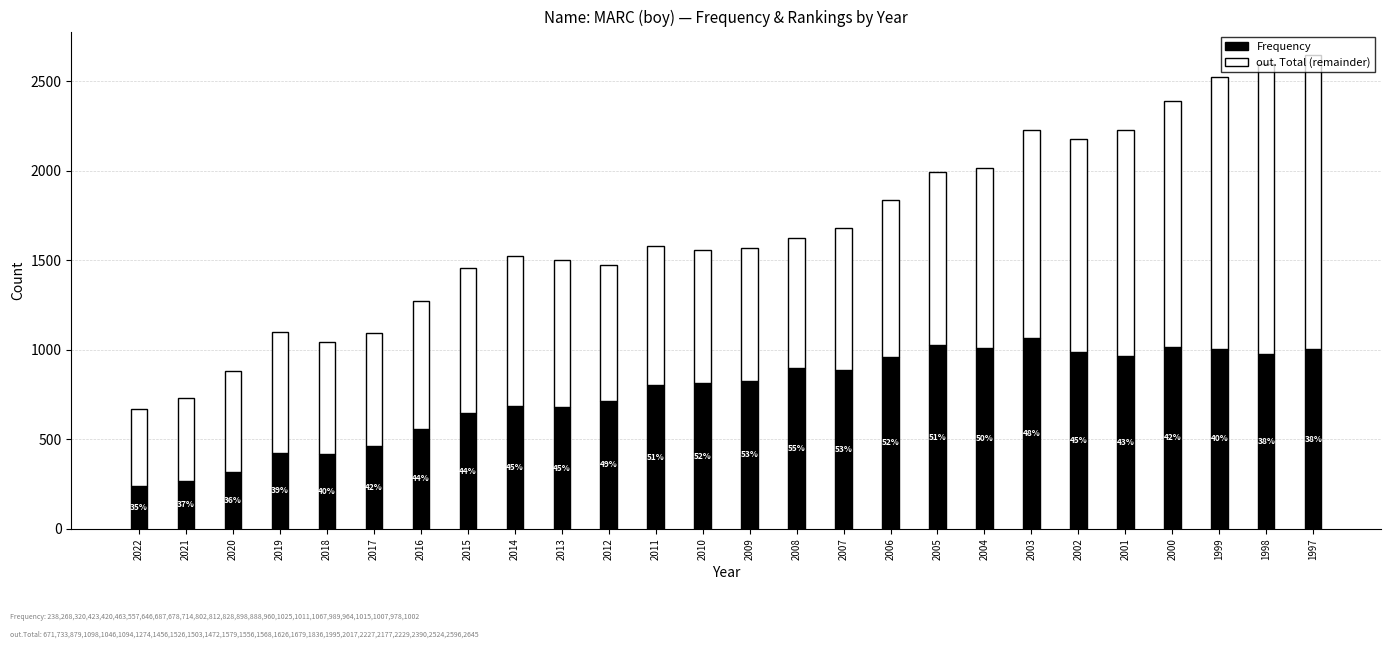

Does the chart contain stacked bars?

Yes